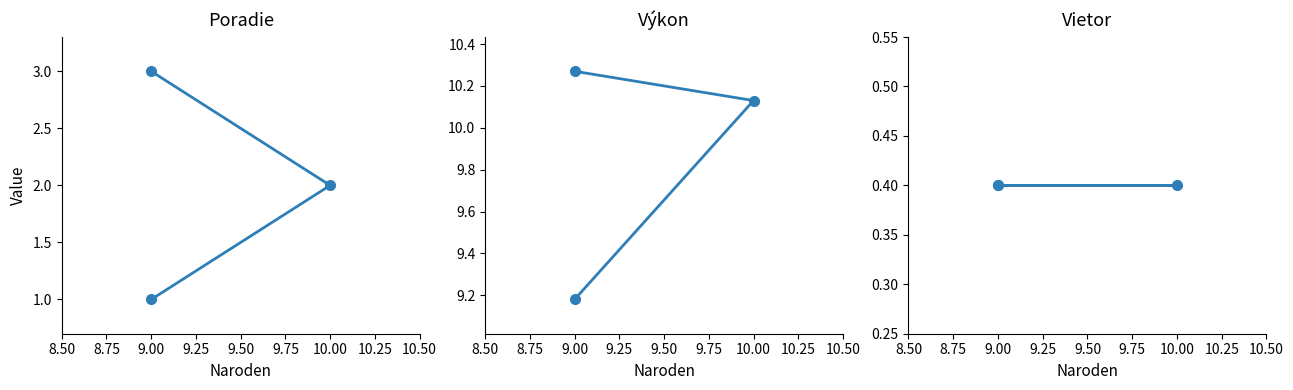

Between 9.00 and 8.50, which is larger?

9.00